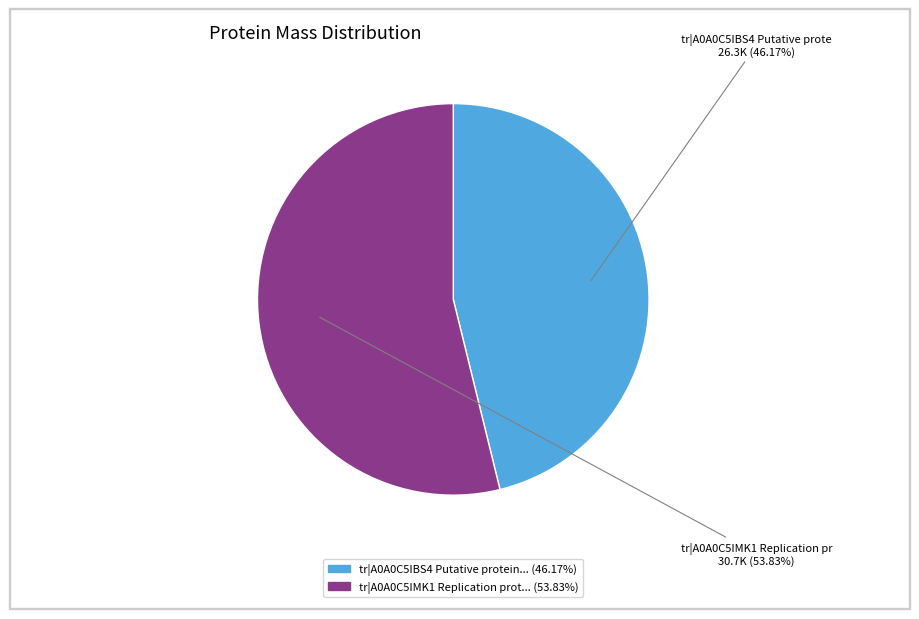

Is there any slice that represents more than half of the pie?

Yes